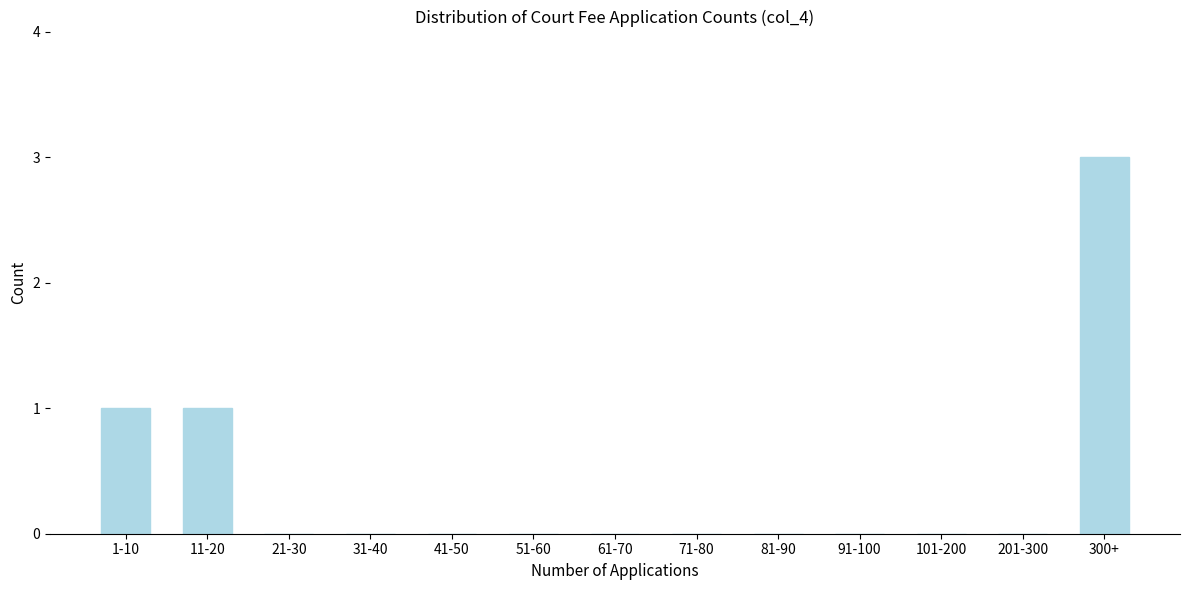

Reading right to left, list all the values displayed in this chart.

300+=3	201-300=0	101-200=0	91-100=0	81-90=0	71-80=0	61-70=0	51-60=0	41-50=0	31-40=0	21-30=0	11-20=1	1-10=1